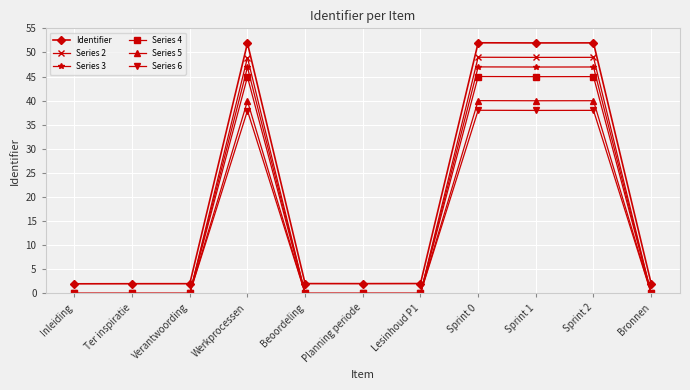

True or false: Series 3 and Identifier intersect in this chart.

False